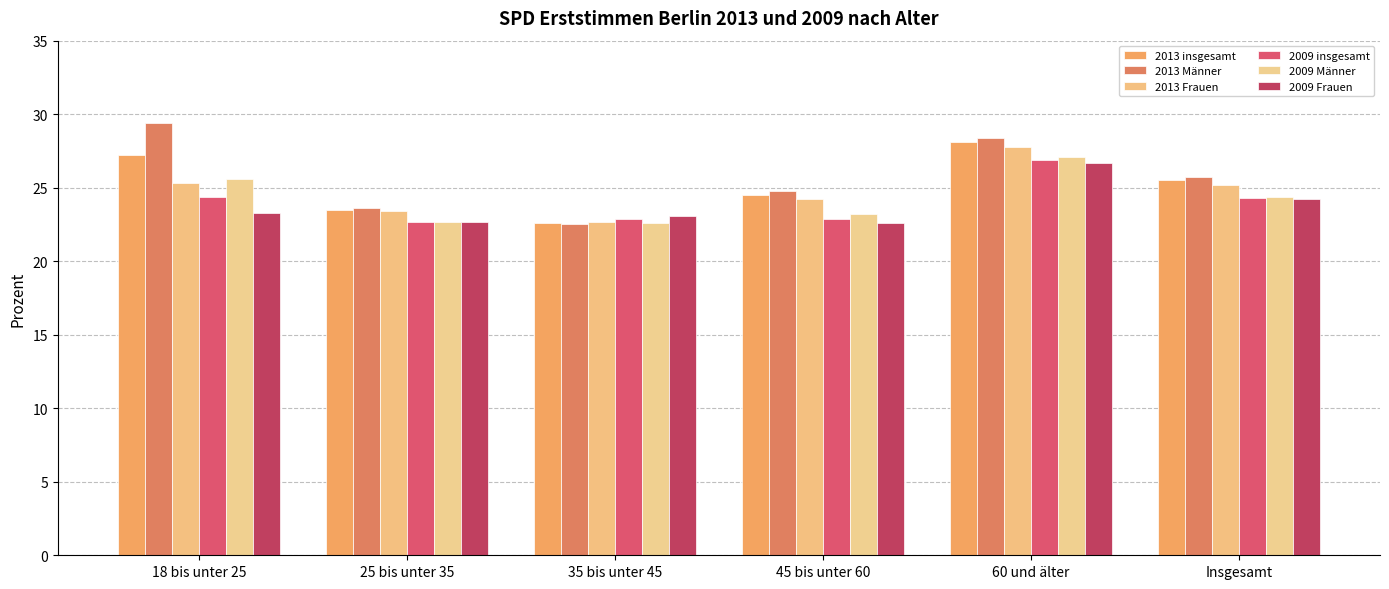

Is it true that 2009 Männer equals 22.7 at 25 bis unter 35?

True